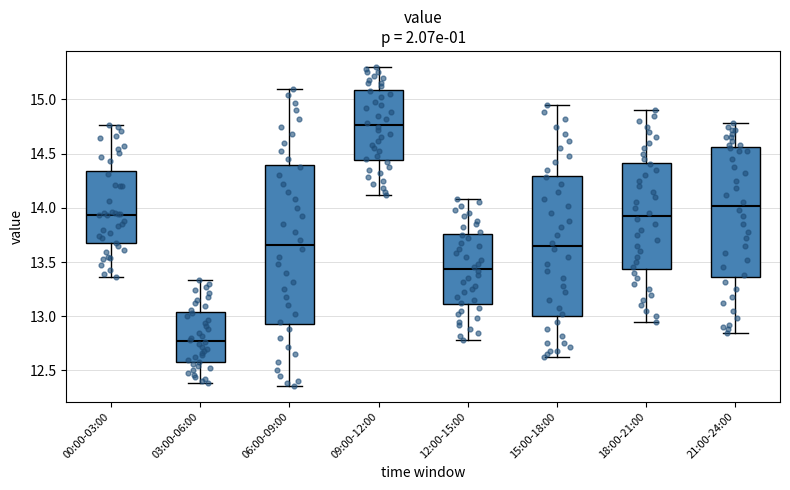

Which box's median line is the highest?

09:00-12:00